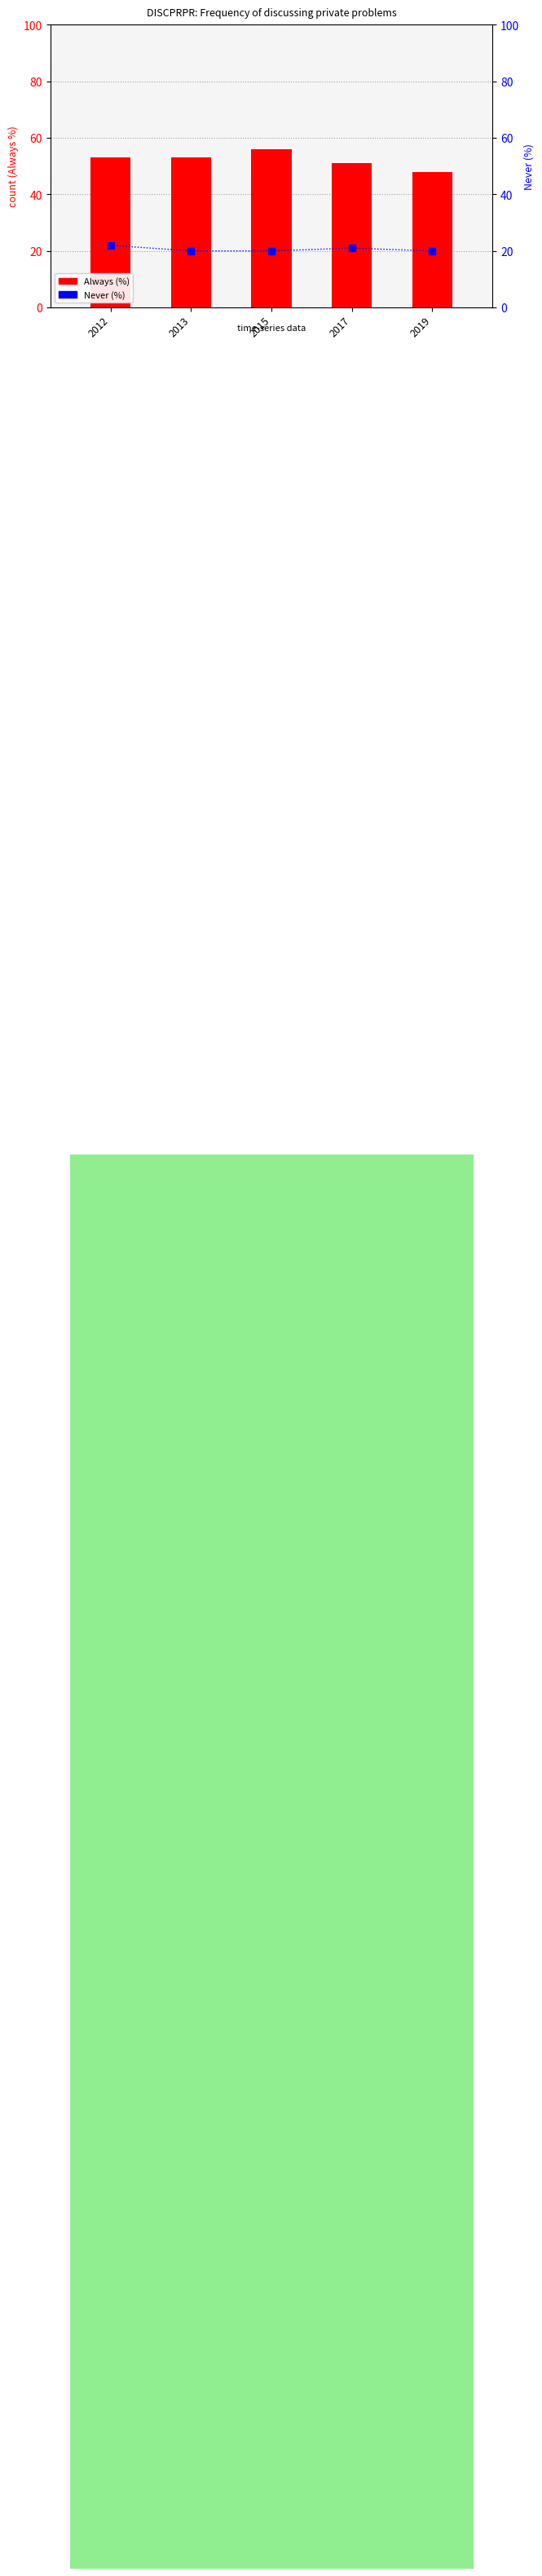

What is the total value across all series at 2017?

72